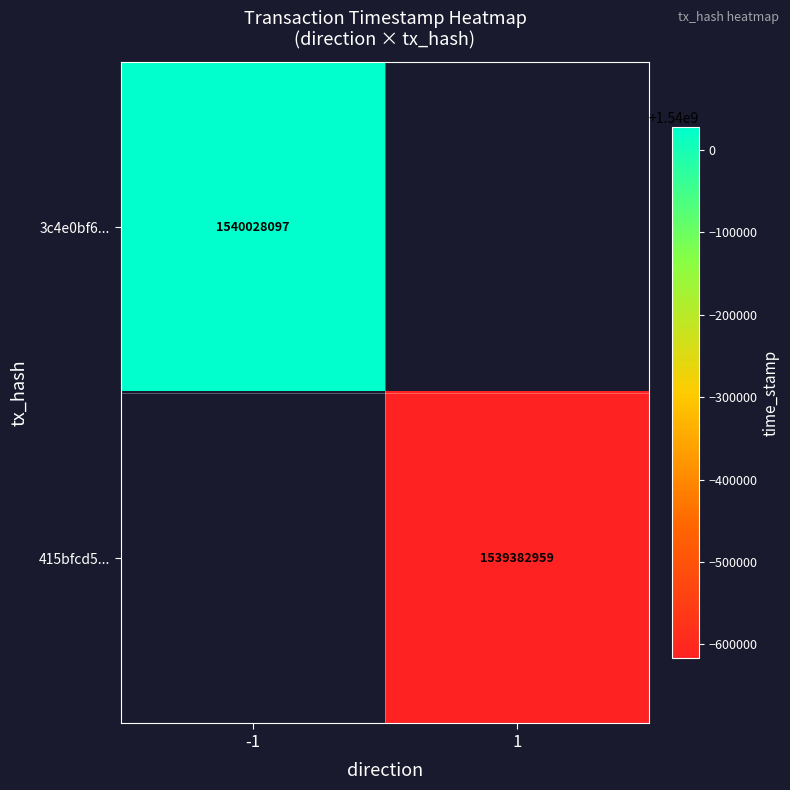

At how many categories does at least one series exceed 1539650203?

1